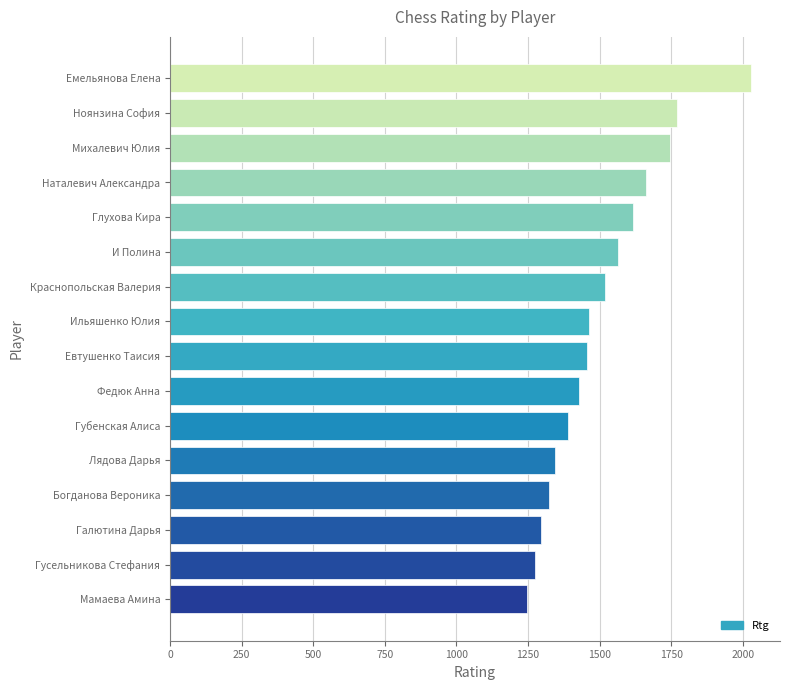

What is the sum of all values?

24121